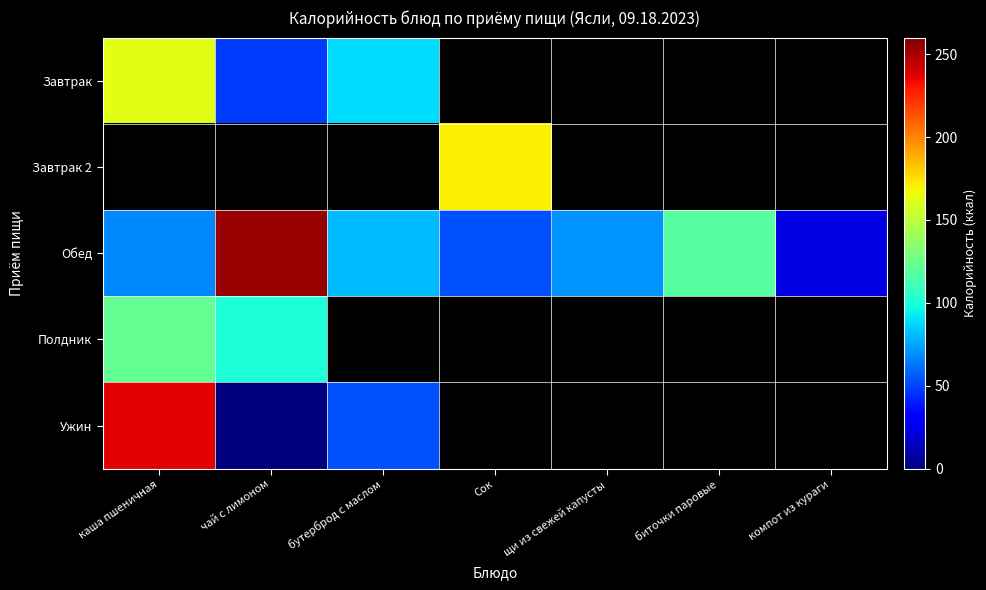

At which label is Завтрак closest to 105?

бутерброд с маслом